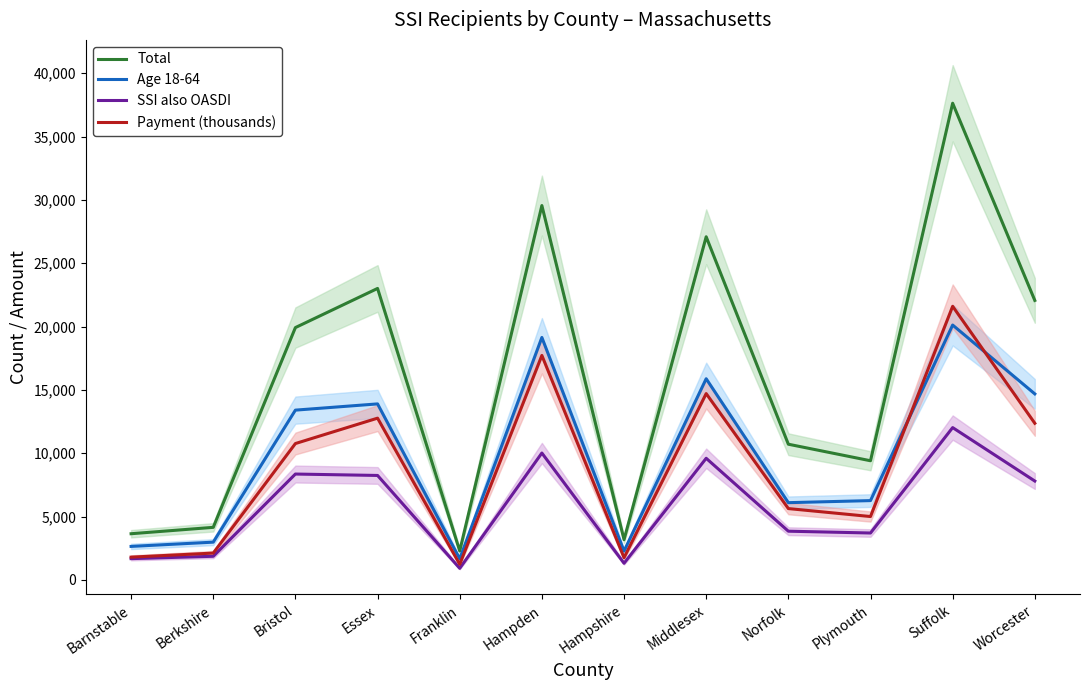

Reading left to right, transcribe all the data shown in this chart.

Total: 3645	4149	19918	23007	2288	29550	3178	27085	10711	9405	37627	22061
Age 18-64: 2644	2980	13401	13893	1666	19137	2276	15879	6097	6260	20117	14683
SSI also OASDI: 1679	1865	8356	8245	914	10015	1315	9600	3845	3702	12023	7804
Payment (thousands): 1797	2117	10764	12768	1230	17717	1750	14707	5630	5002	21597	12364